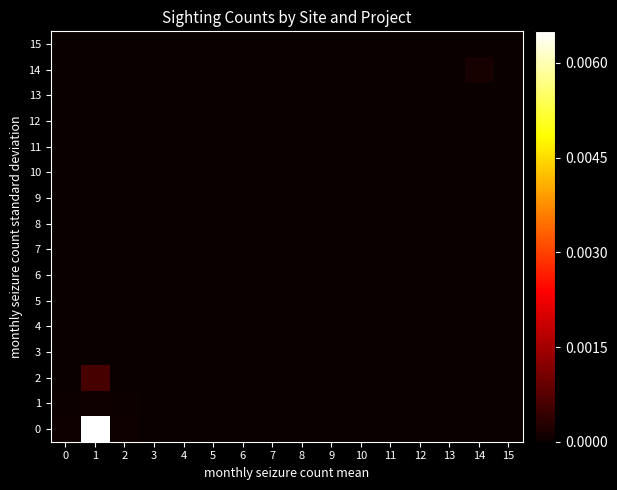

Rank the series at 8 from highest to lowest value.

0, 1, 2, 3, 4, 5, 6, 7, 8, 9, 10, 11, 12, 13, 14, 15